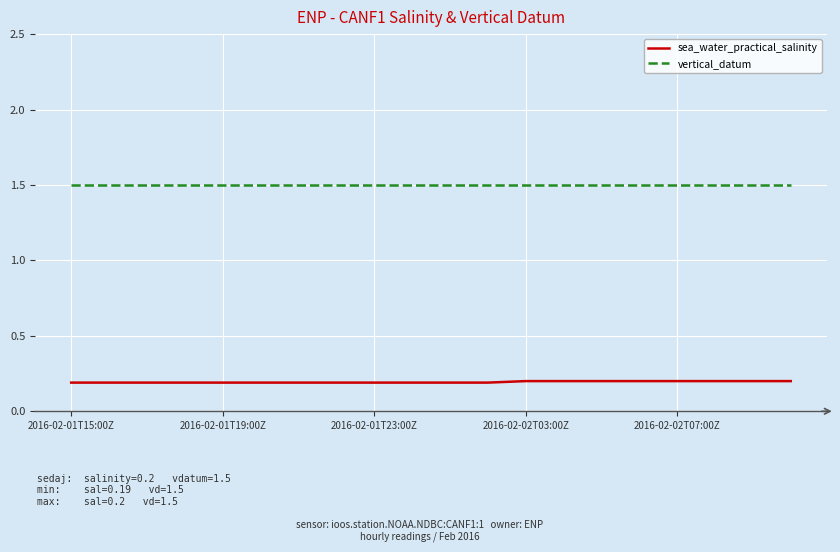

List the series in order of their peak value, lowest first.

sea_water_practical_salinity, vertical_datum